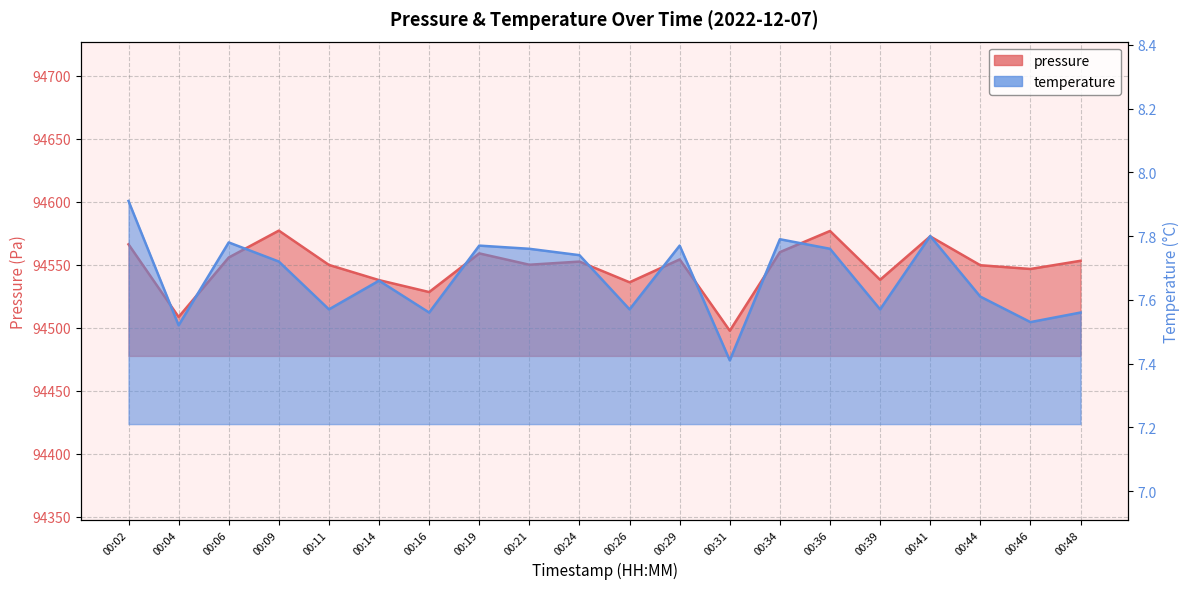

How many data points in pressure are less than 94552?

10